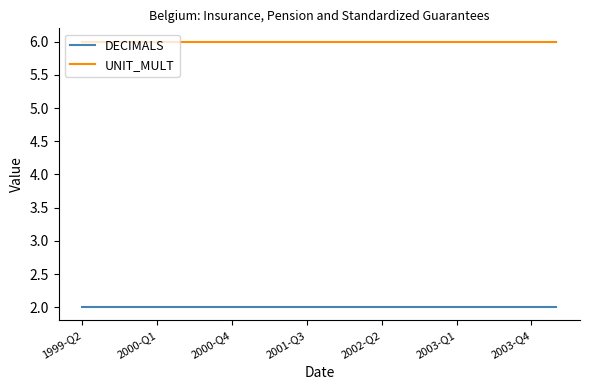

Which series has the largest total across all categories?

UNIT_MULT